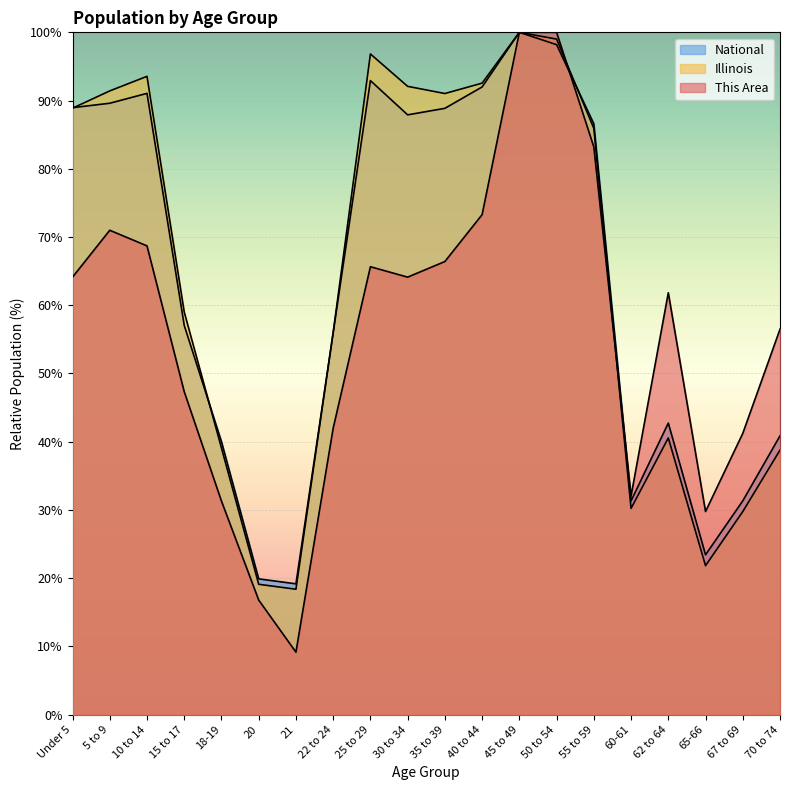

How many lines are shown in the chart?

3